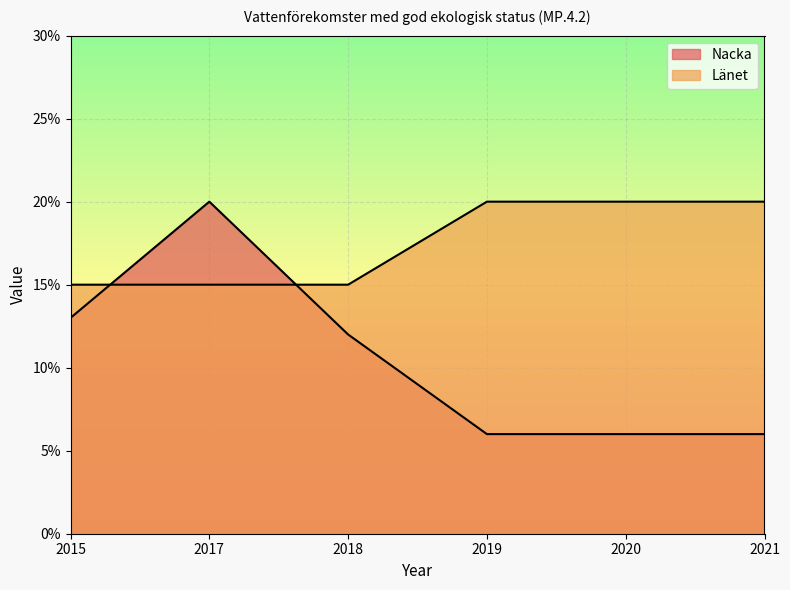

List the series in order of their overall mean, highest first.

Länet, Nacka